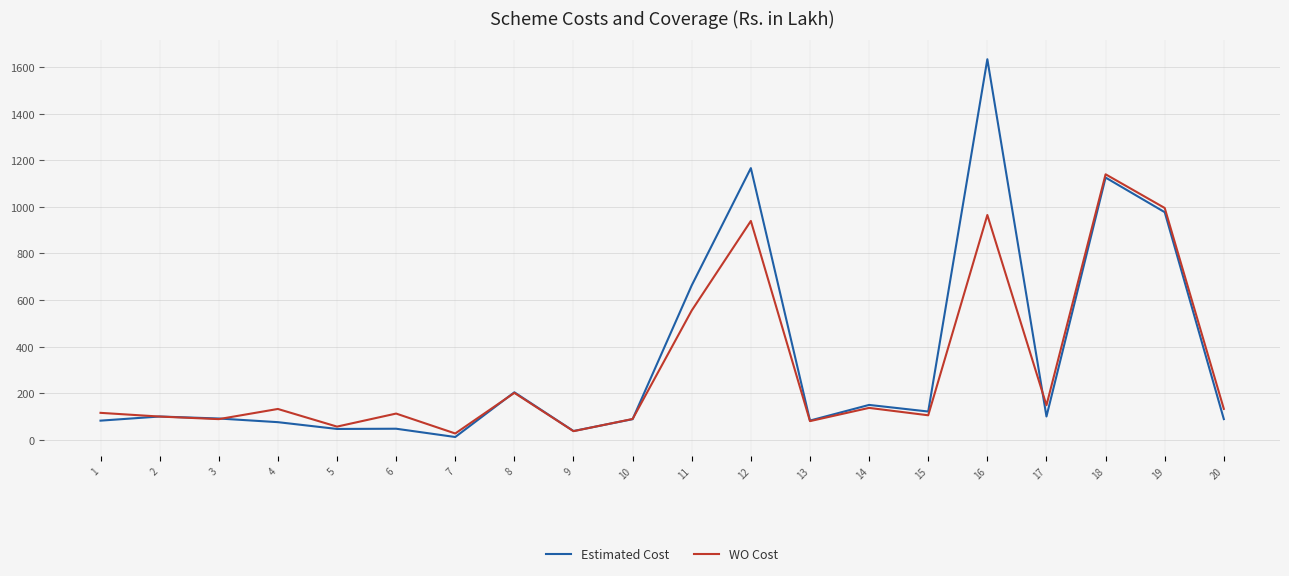

True or false: Estimated Cost has more than 2 interior local peaks.

True